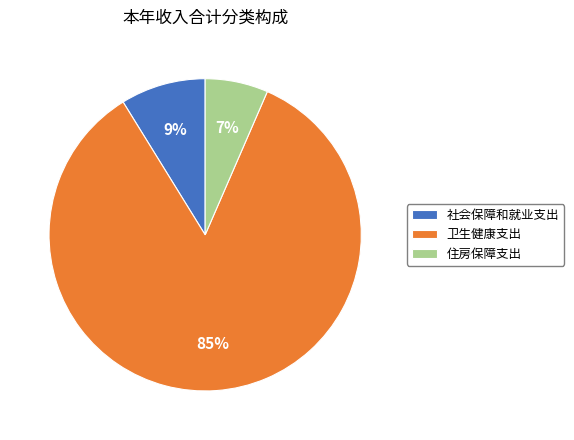

Rank the categories by value from lowest to highest.

住房保障支出, 社会保障和就业支出, 卫生健康支出